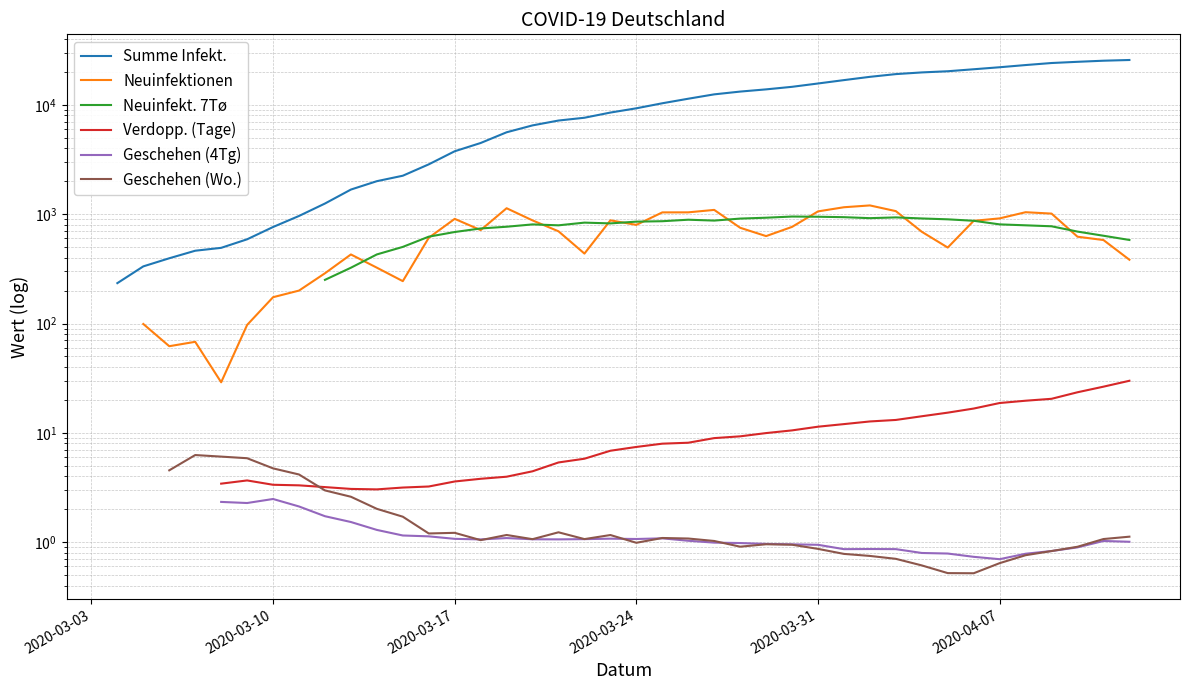

At how many categories does at least one series exceed 10045?

19